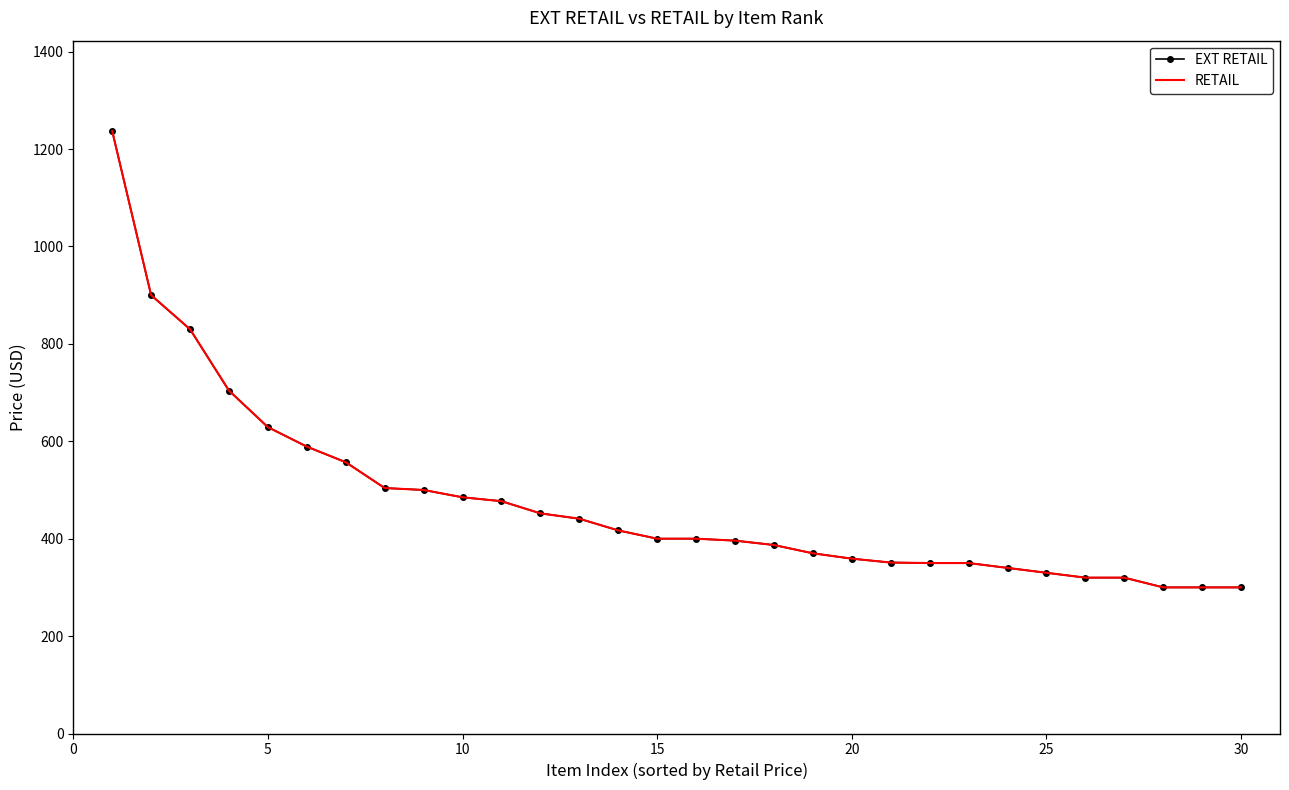

True or false: RETAIL has more than 0 points higher than both neighbors.

False